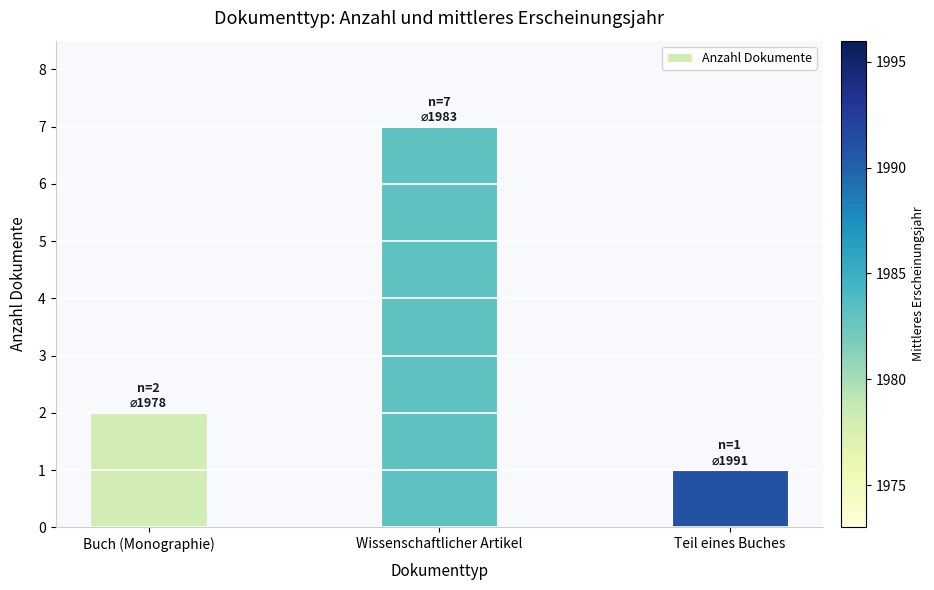

Reading right to left, extract all data points from this chart.

1	7	2